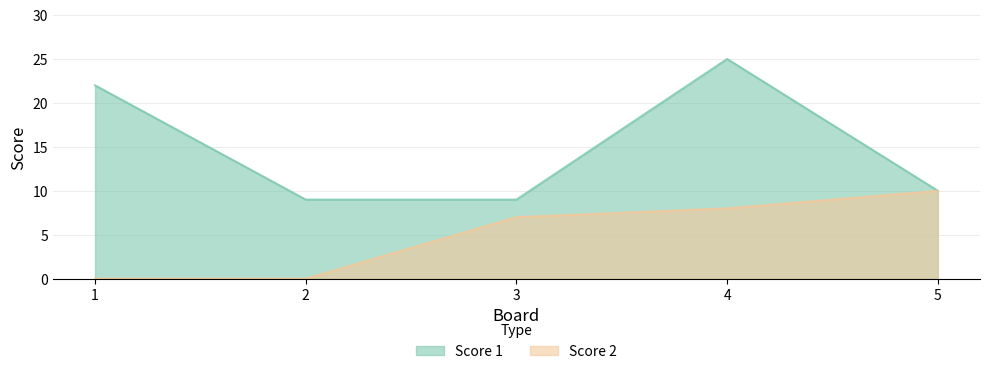

What are all the series names shown in the legend?

Score 1, Score 2